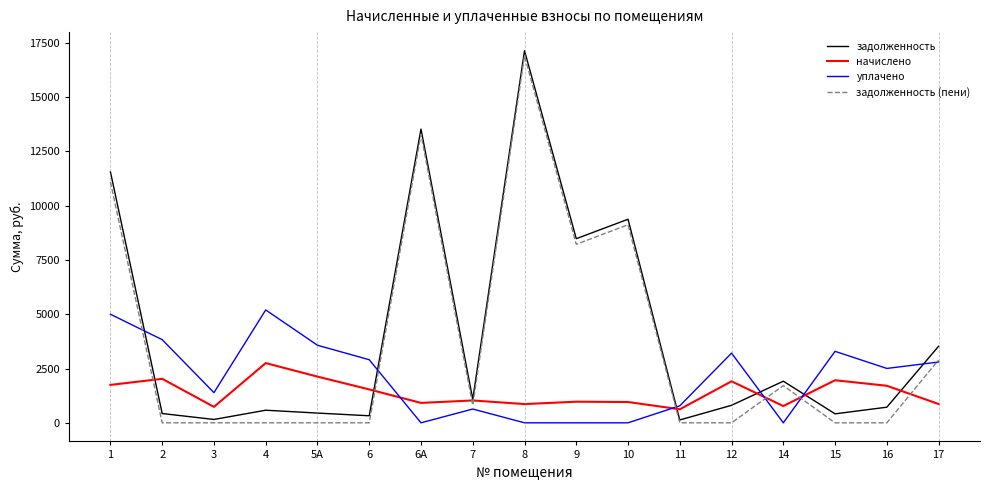

How many times do уплачено and начислено cross each other?

4